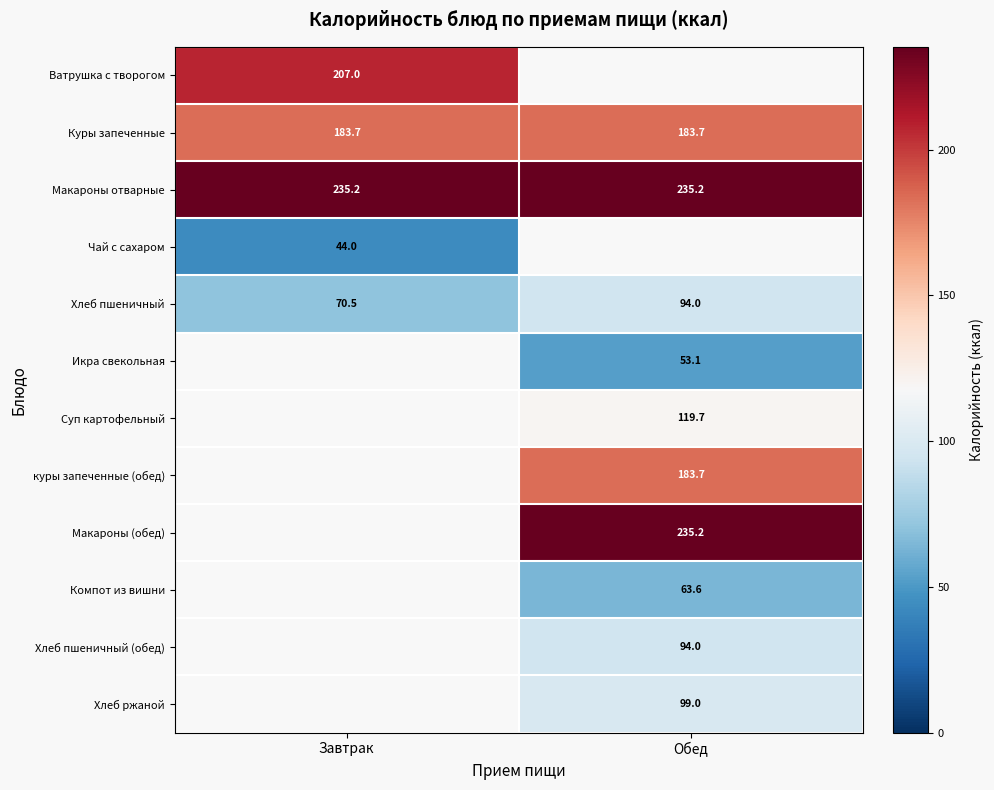

What is the sum of all Макароны отварные values?

470.4